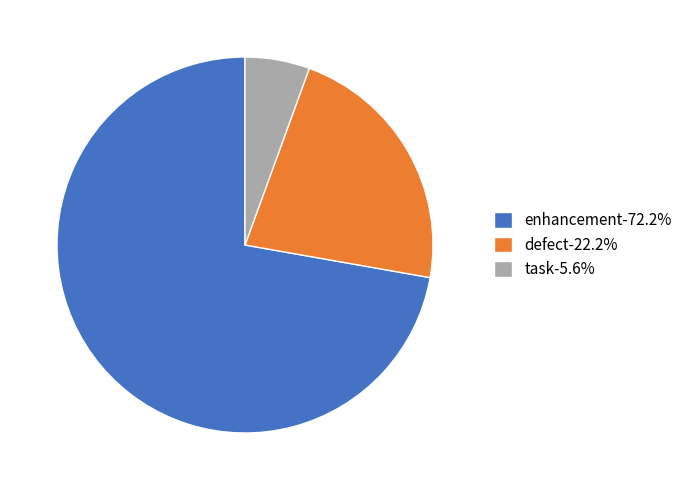

Which category accounts for the majority?

enhancement